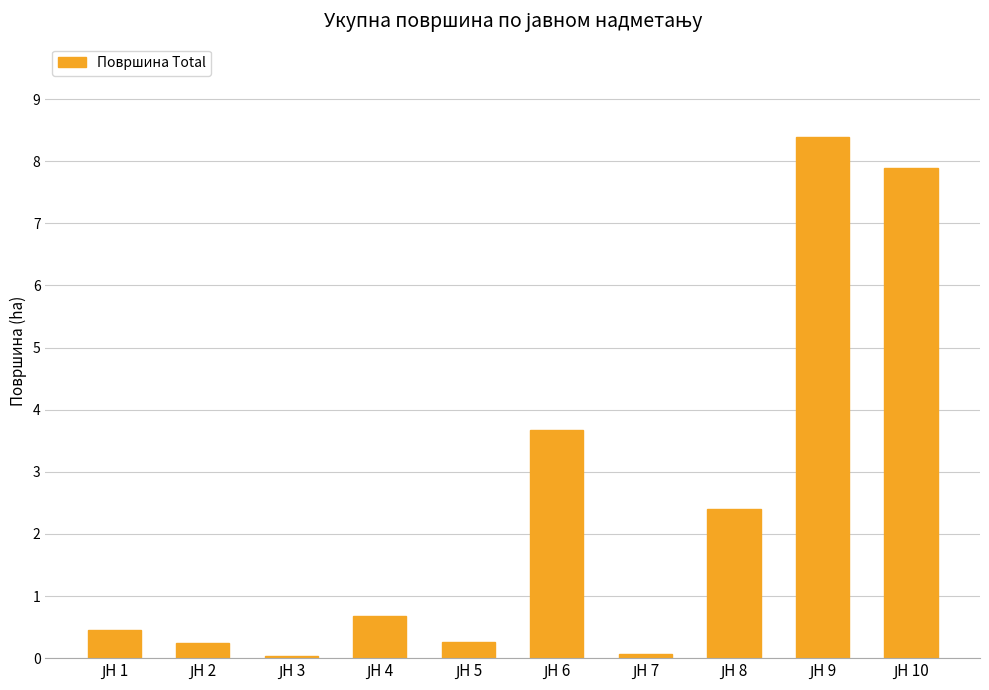

What is the maximum value shown in the chart?

8.4